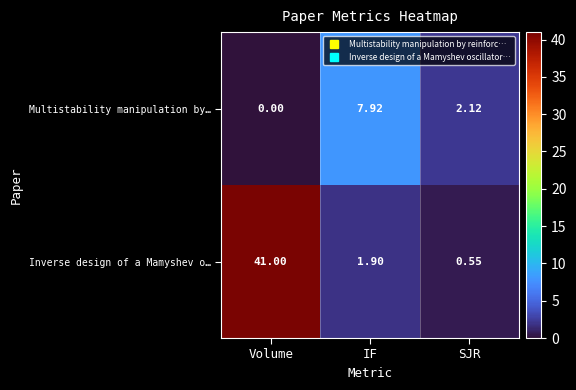

Which series has the largest range (max minus min)?

Inverse design of a Mamyshev o…